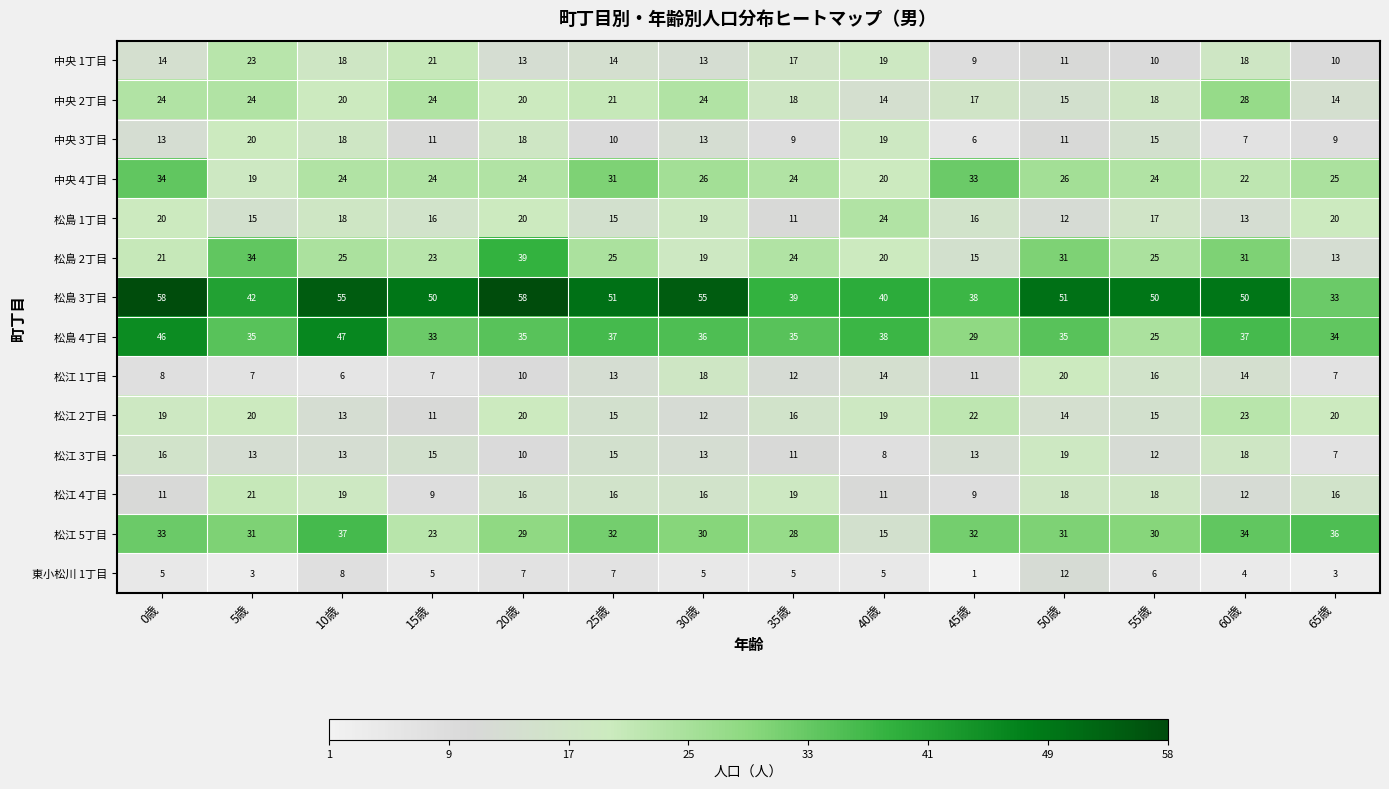

What is the total value across all series at 25歳?

302